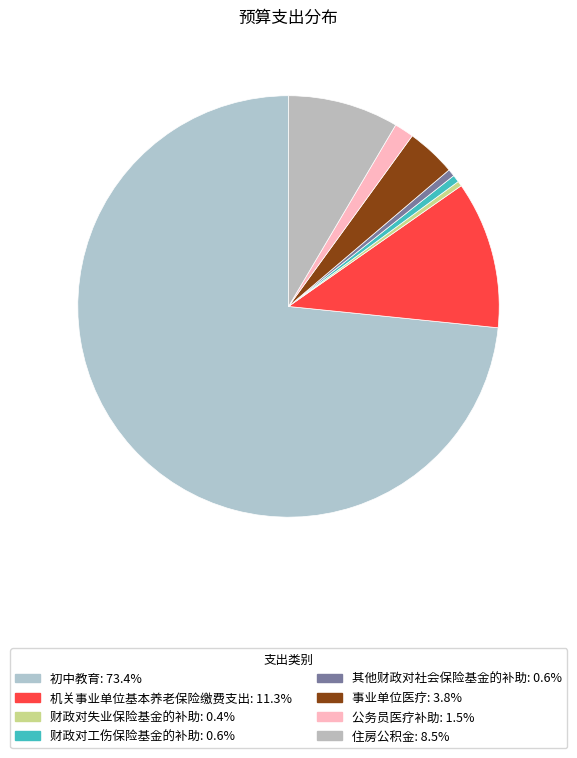

True or false: 机关事业单位基本养老保险缴费支出 accounts for 1% of the total.

False